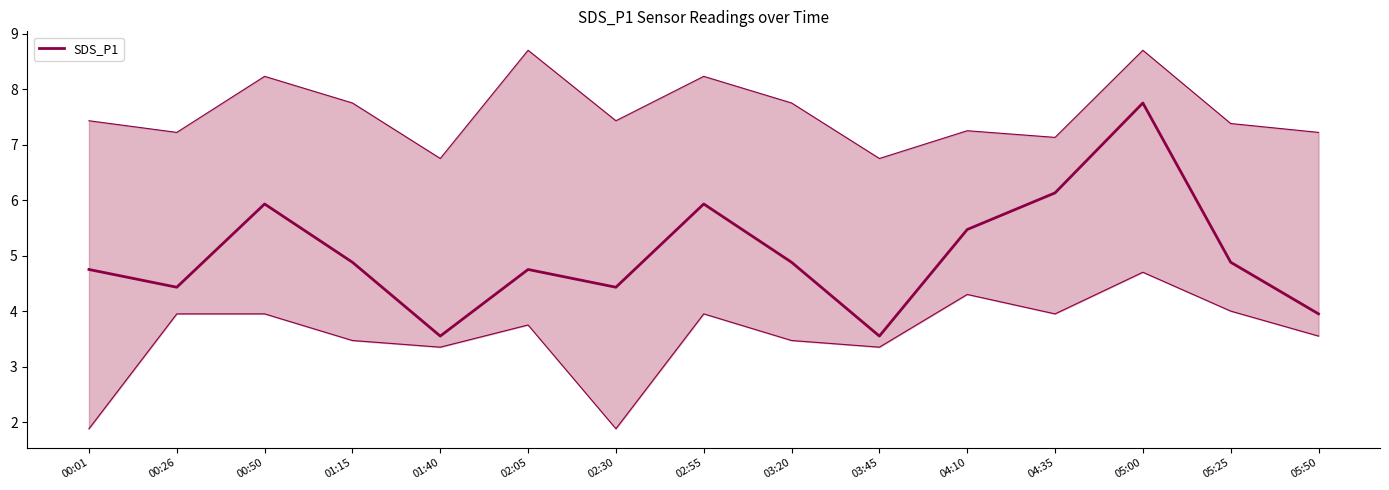

How many interior local valleys (lower than both neighbors) does the data have?

4